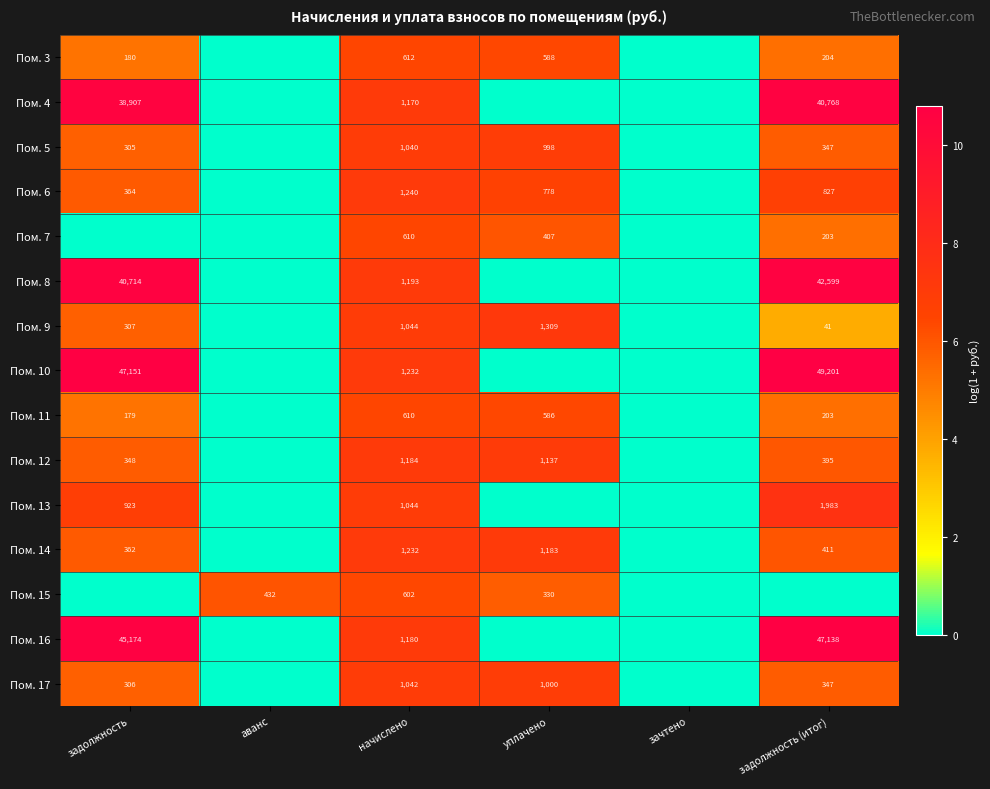

What is the spread (max minus min) of values at начислено?

638